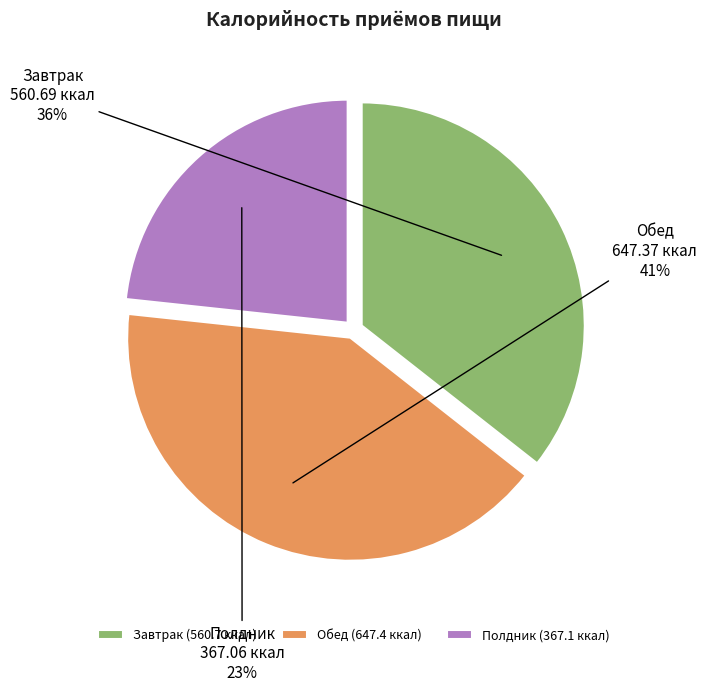

To the nearest percent, what percentage of the pie is Полдник?

23%